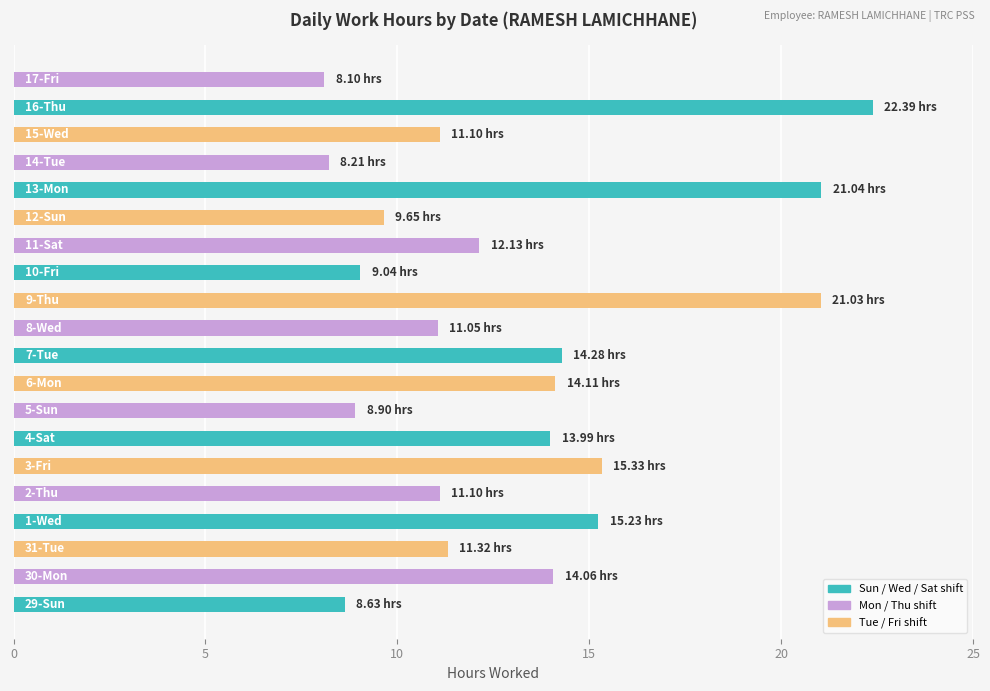

What is the difference between the maximum and minimum values?

14.3